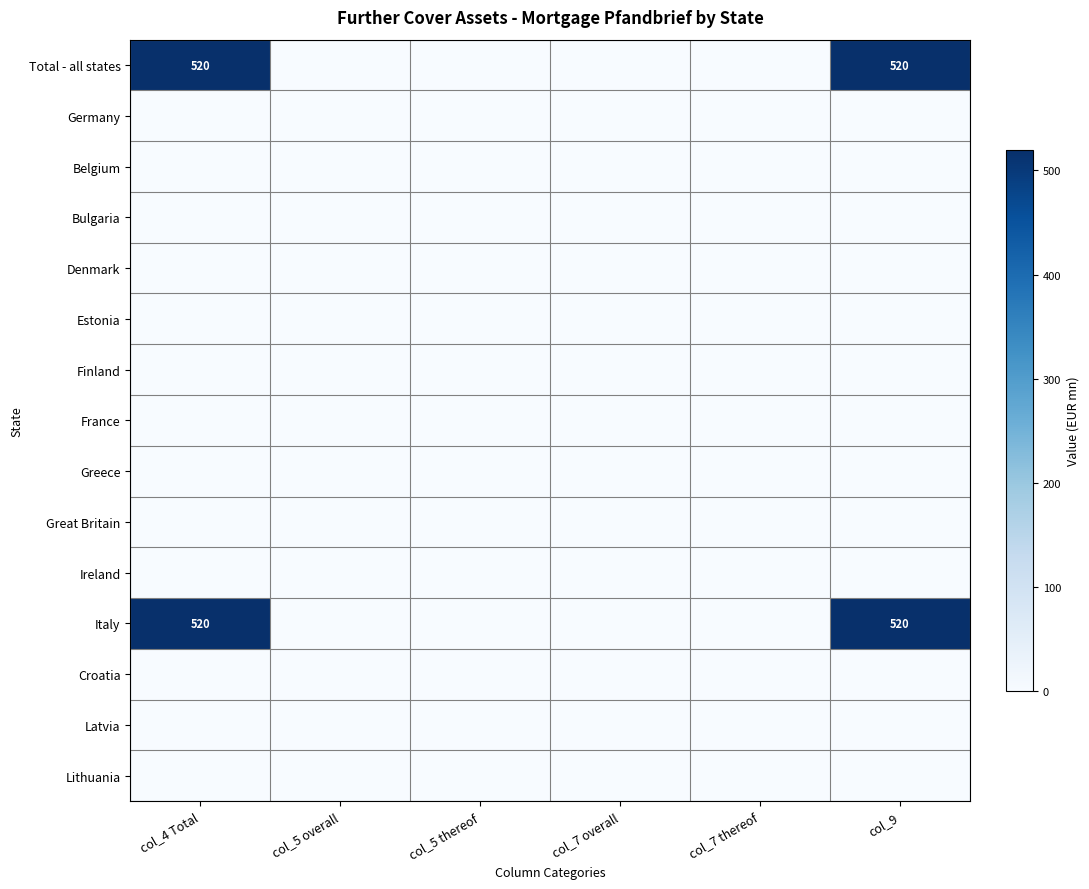

Is it true that Italy equals 520 at col_9?

True